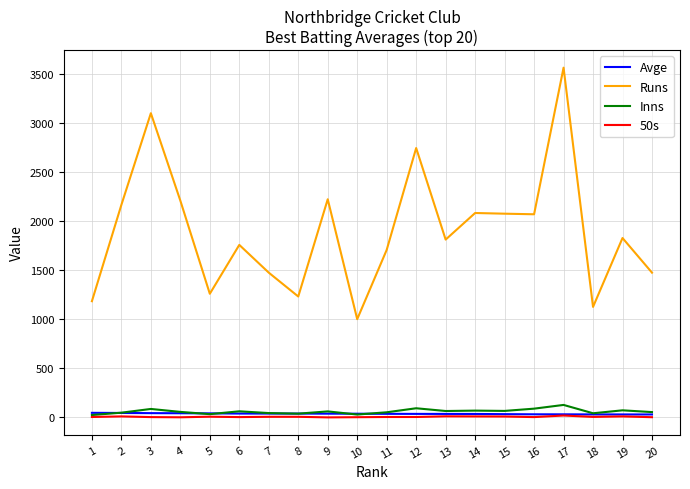

At which category is the sum across all series the highest?

17